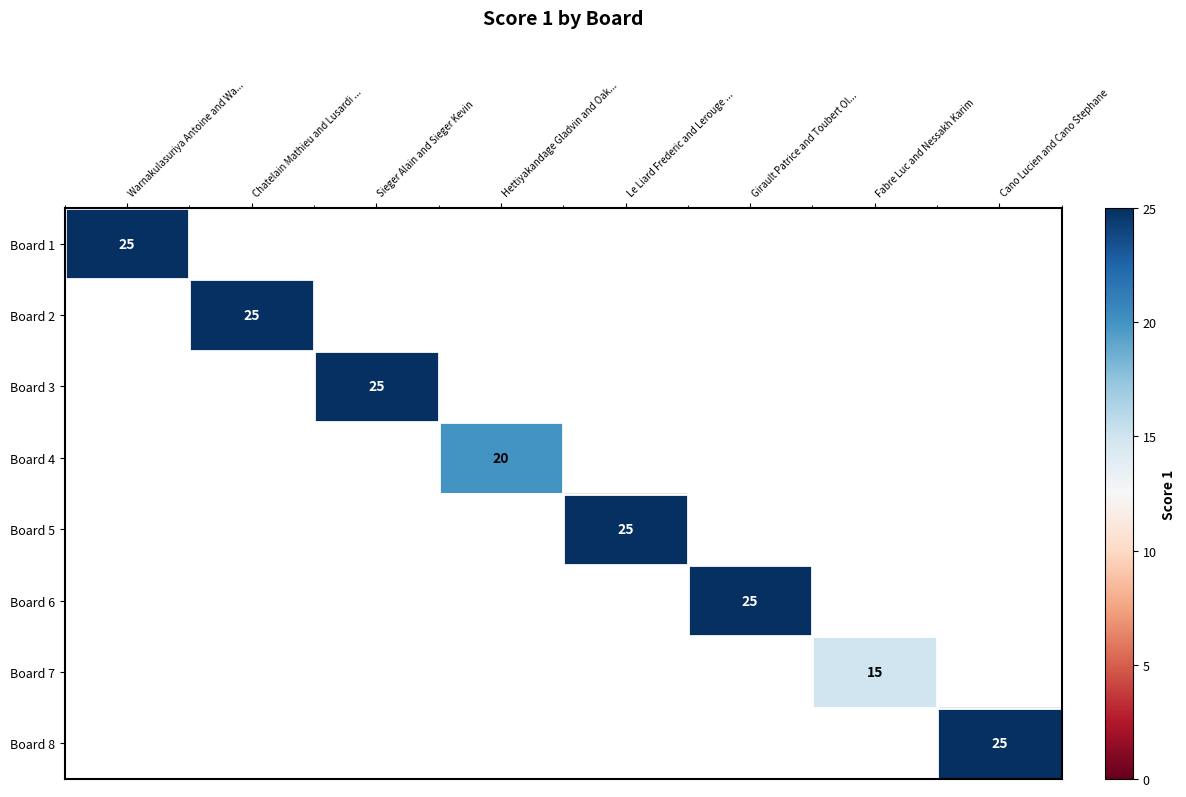

What is the maximum value shown in the chart?

25.0